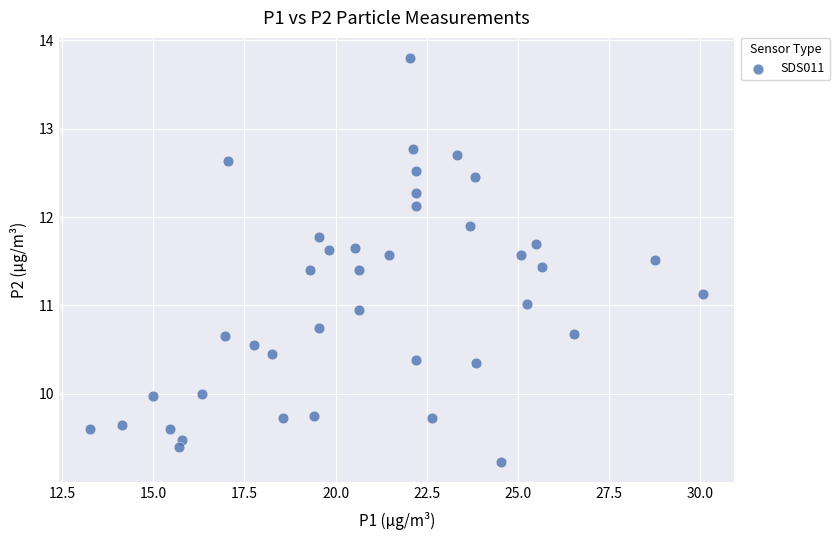

What is the range of X values (max minus min)?

16.8